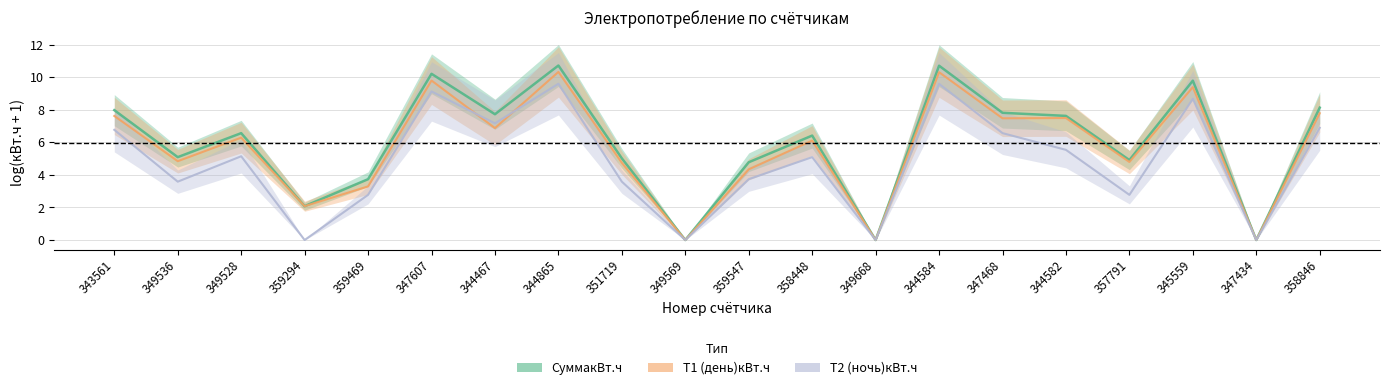

How many lines are shown in the chart?

3